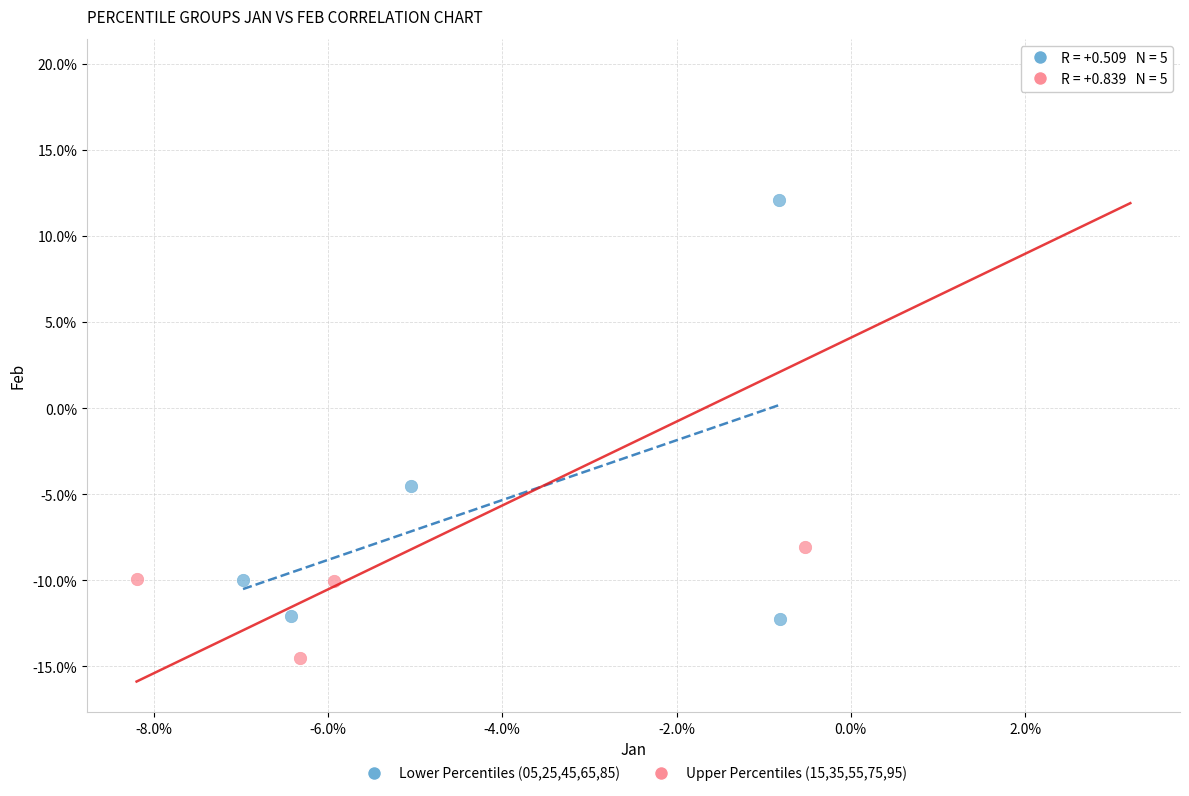

What are all the series names shown in the legend?

Lower Percentiles (05,25,45,65,85), Upper Percentiles (15,35,55,75,95)